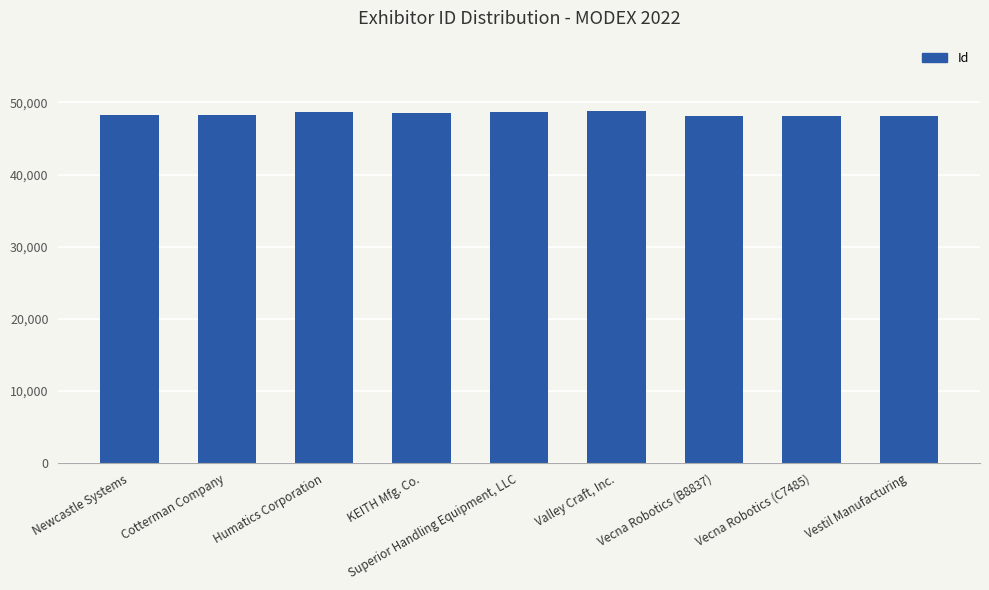

What is the ratio of the value at Humatics Corporation to the value at KEITH Mfg. Co.?

1.0